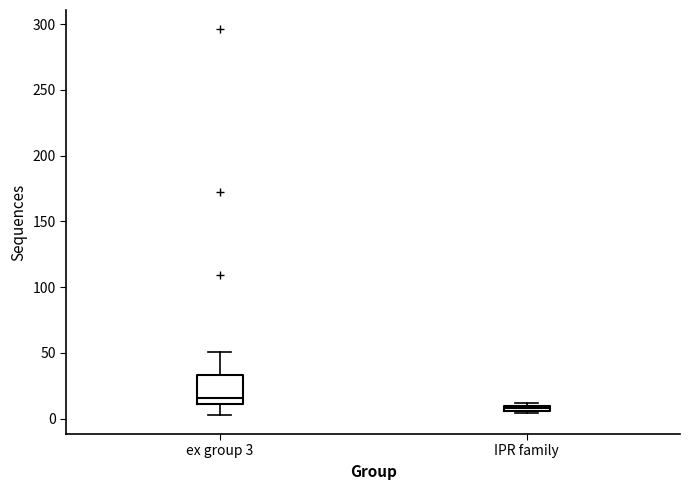

Comparing the boxes themselves (not the whiskers), which one is the tallest?

ex group 3